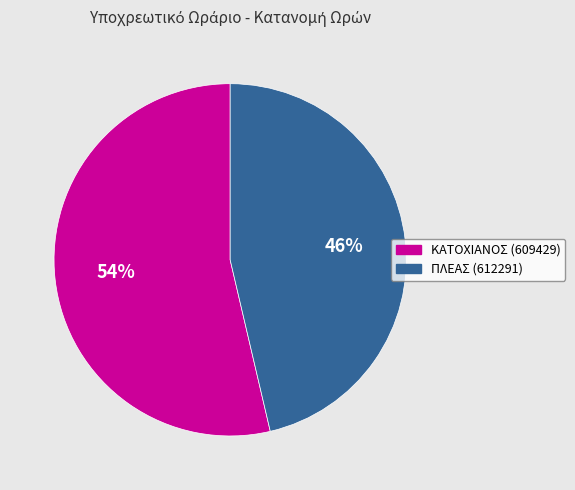

To the nearest percent, what is the combined percentage of ΚΑΤΟΧΙΑΝΟΣ (609429) and ΠΛΕΑΣ (612291)?

100%